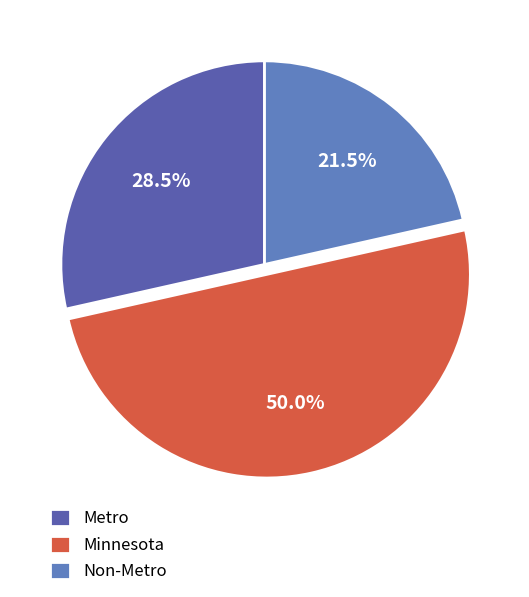

Count the number of slices in the pie.

3